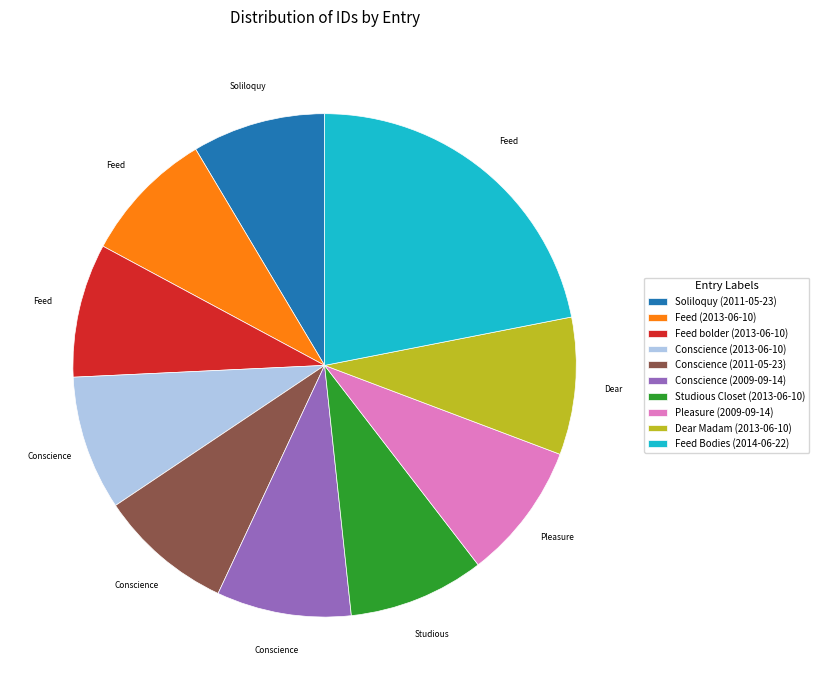

How many segments does this pie chart have?

10